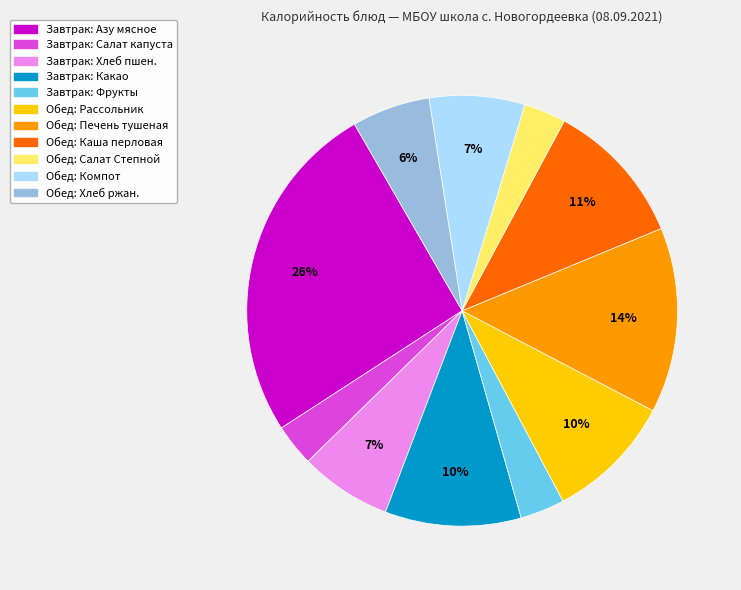

Is there any slice that represents more than half of the pie?

No